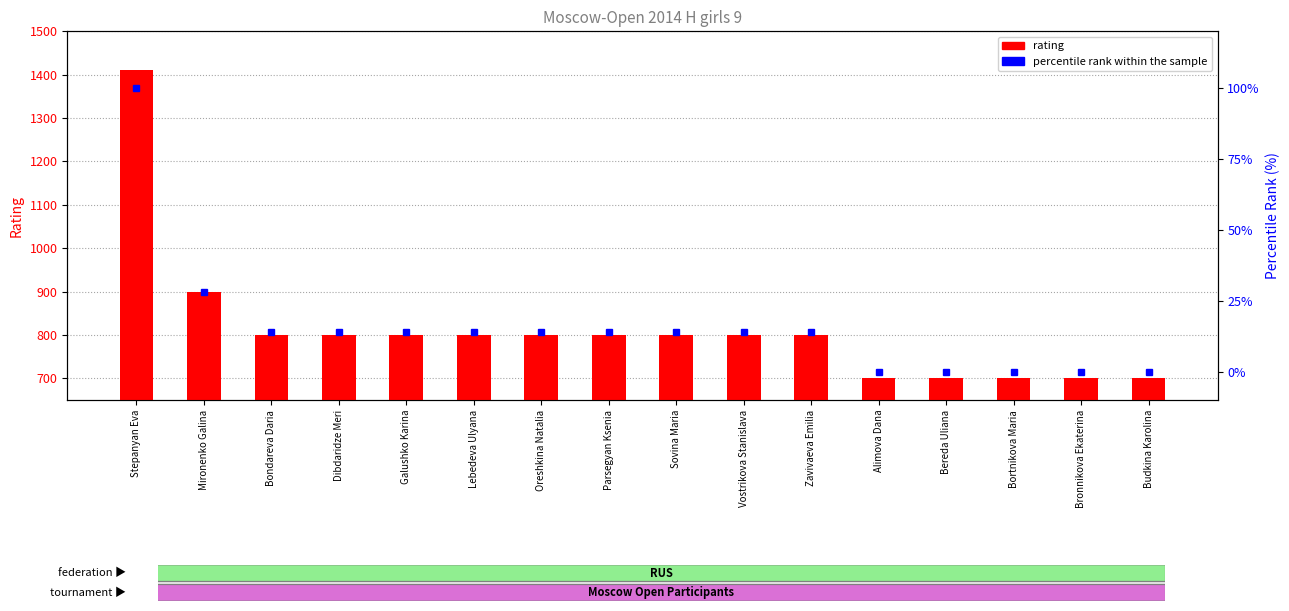

What is the total value across all series at Lebedeva Ulyana?

814.0